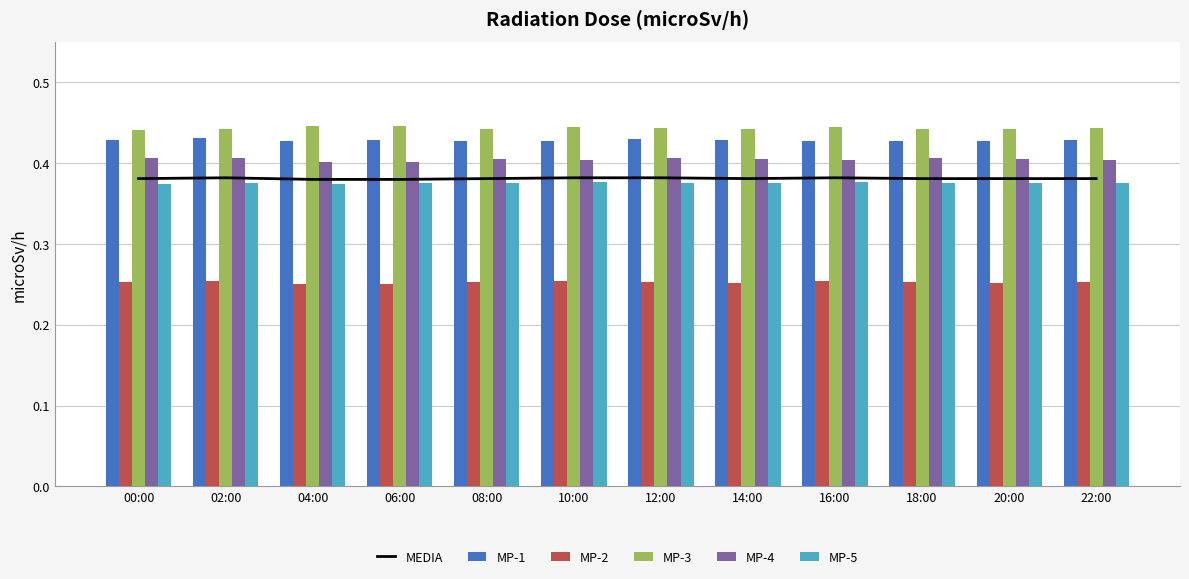

Is it true that MP-2 equals 0.4 at 20:00?

False